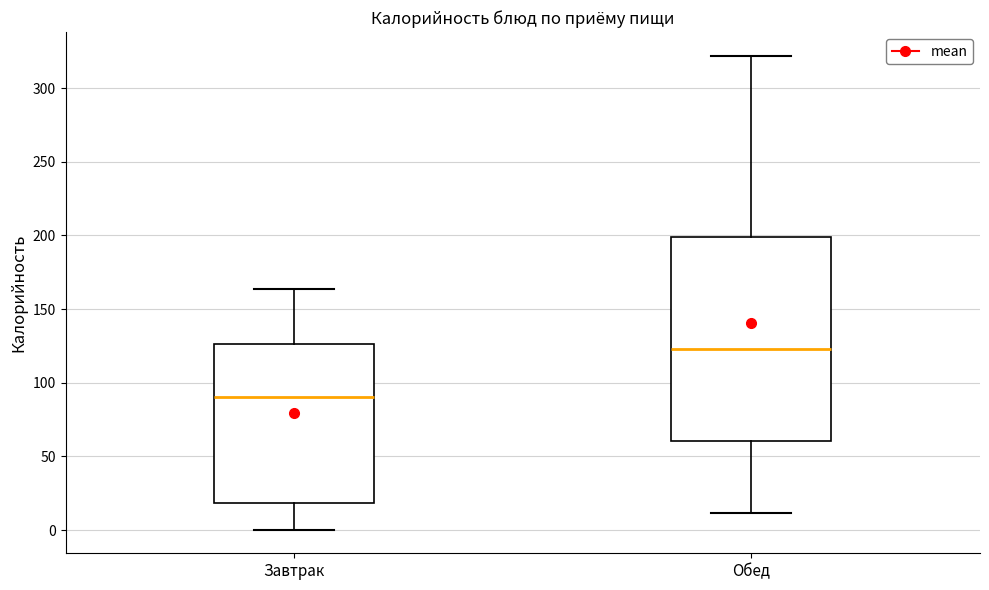

Reading left to right, read every box against the y-axis: the position of its median line, the range the box covers, and the ends of its whiskers. The values are not printed on the chart, so give them approximately, as read against the axis.

Завтрак: median 90, box 20 to 125, whiskers 0 to 165
Обед: median 125, box 60 to 200, whiskers 10 to 320